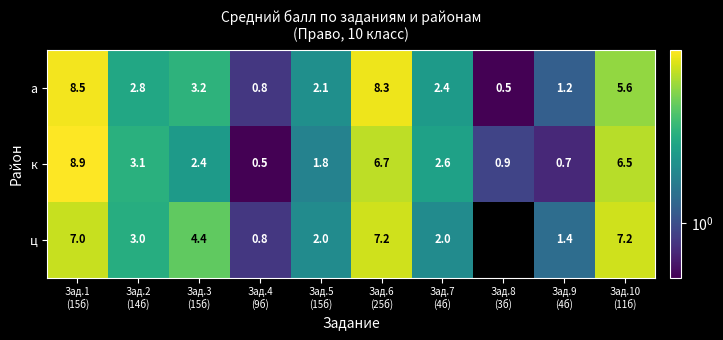

Rank the series by their average value, from lowest to highest.

к, ц, а